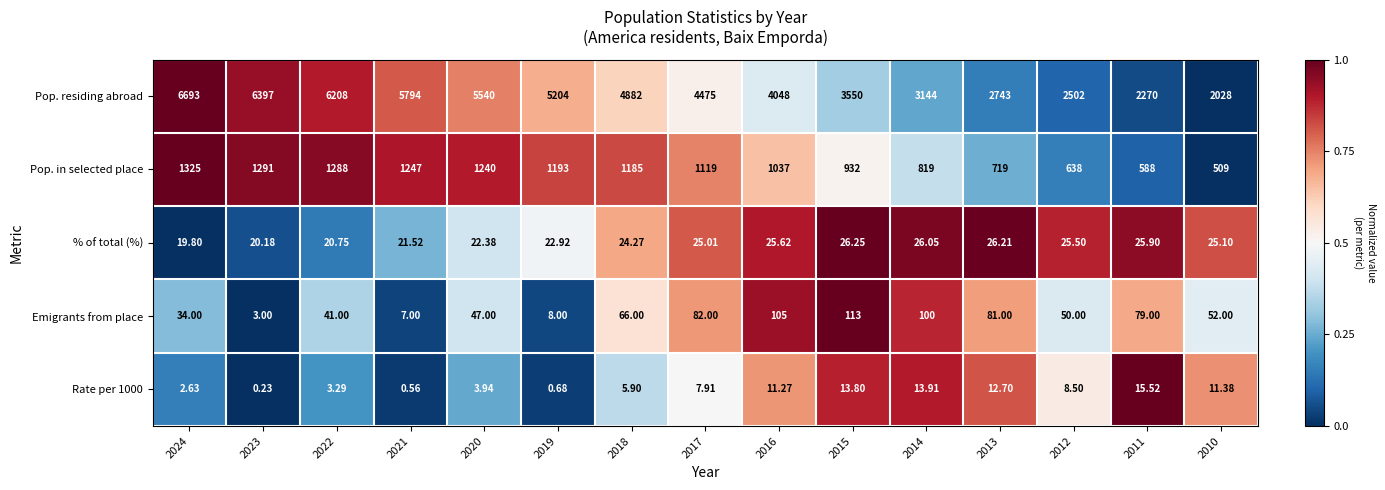

What is the difference between the highest and lowest values at 2020?

5536.1